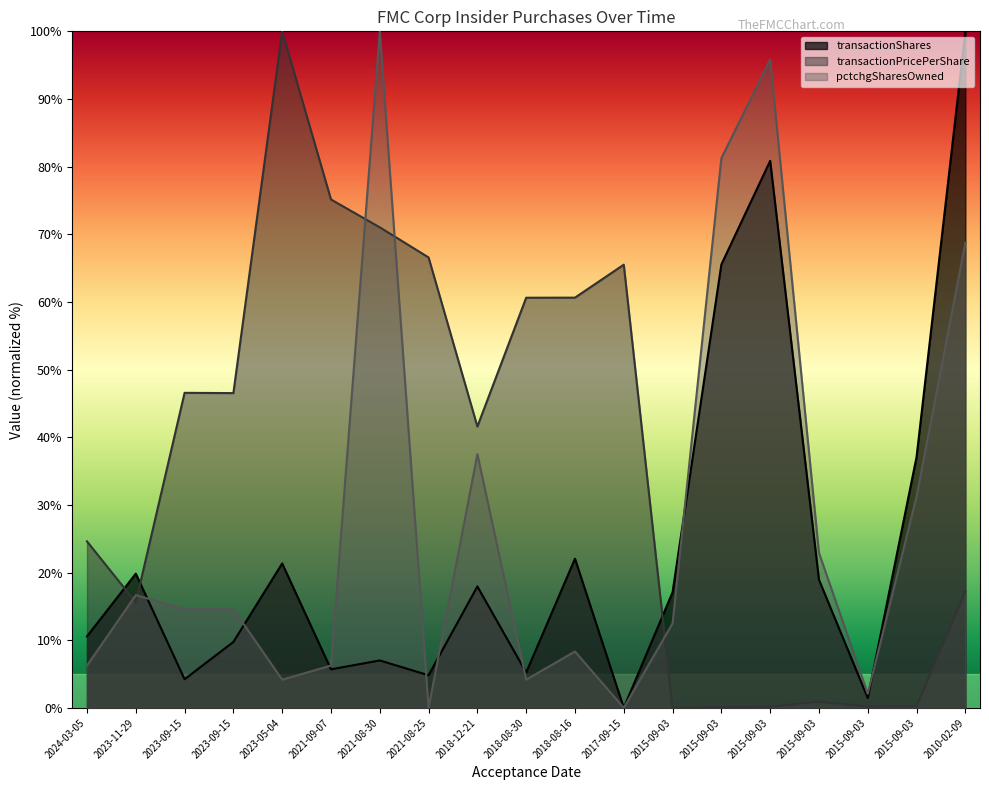

How many values in the transactionPricePerShare series exceed 41?

10